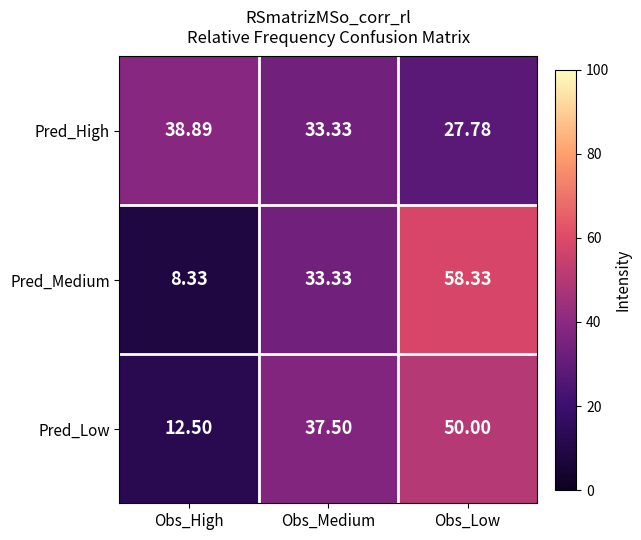

Which series has the widest spread of values?

Pred_Medium